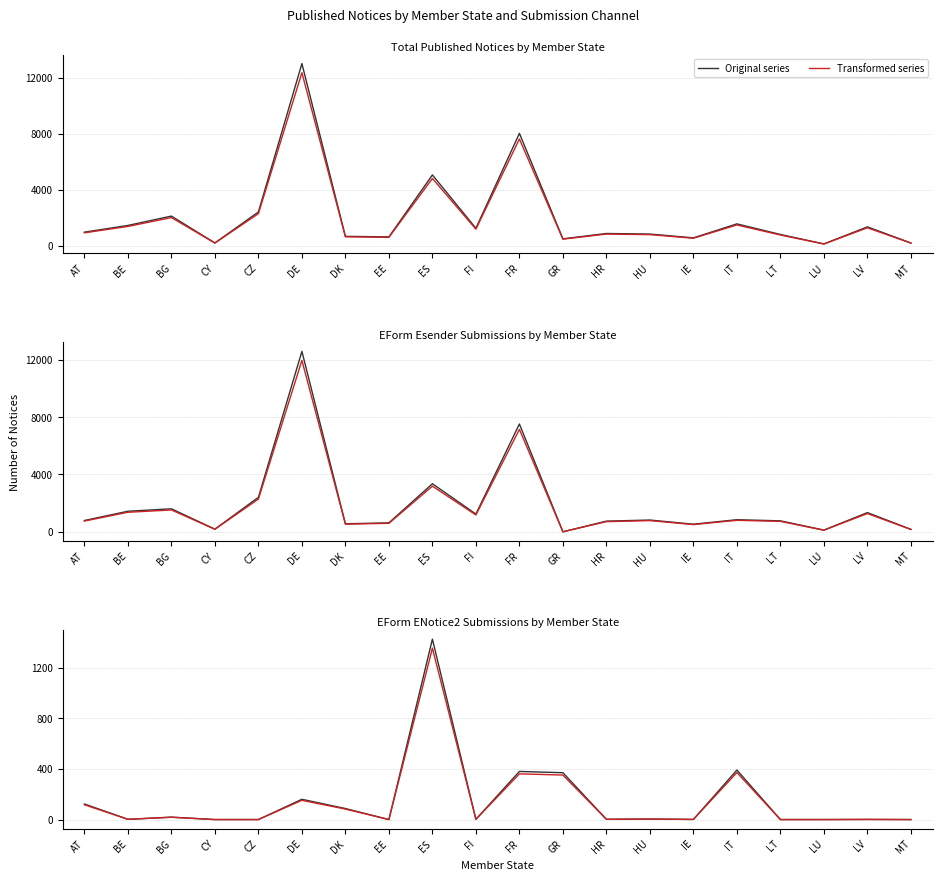

Reading left to right, extract all data points from this chart.

Original series: AT=123.0	BE=2.0	BG=19.0	CY=0.0	CZ=0.0	DE=160.0	DK=87.0	EE=0.0	ES=1425.0	FI=2.0	FR=380.0	GR=370.0	HR=2.0	HU=4.0	IE=1.0	IT=391.0	LT=0.0	LU=0.0	LV=1.0	MT=0.0
Tot: AT=912.9	BE=1369.9	BG=2005.4	CY=180.5	CZ=2285.7	DE=12379.4	DK=627.9	EE=591.9	ES=4805.1	FI=1177.0	FR=7633.2	GR=459.8	HR=822.7	HU=783.8	IE=525.4	IT=1476.3	LT=756.2	LU=112.1	LV=1273.0	MT=175.8
EForm Esender: AT=747.6	BE=1361.3	BG=1523.8	CY=174.8	CZ=2284.8	DE=11964.3	DK=531.0	EE=591.9	ES=3184.4	FI=1175.1	FR=7147.8	GR=0.0	HR=706.8	HU=779.0	IE=502.5	IT=800.8	LT=725.8	LU=111.1	LV=1272.0	MT=161.5
EForm ENotice2: AT=116.8	BE=1.9	BG=18.1	CY=0.0	CZ=0.0	DE=152.0	DK=82.6	EE=0.0	ES=1353.8	FI=1.9	FR=361.0	GR=351.5	HR=1.9	HU=3.8	IE=0.9	IT=371.4	LT=0.0	LU=0.0	LV=0.9	MT=0.0